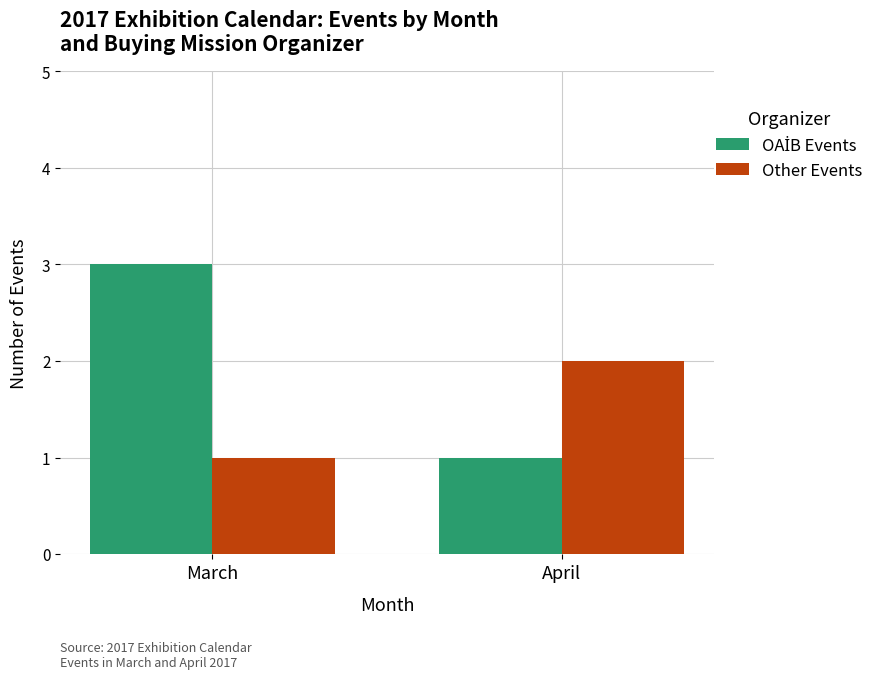

Rank the categories by Other Events value from highest to lowest.

April, March